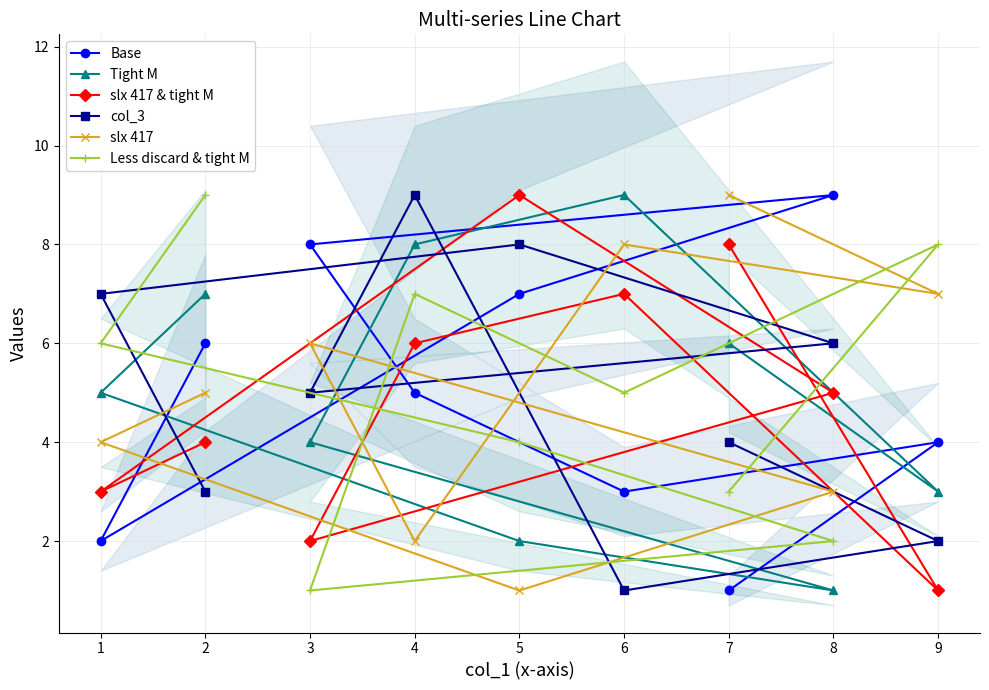

List the labels in order of Less discard & tight M value, smallest first.

3, 8, 7, 5, 6, 1, 4, 9, 2